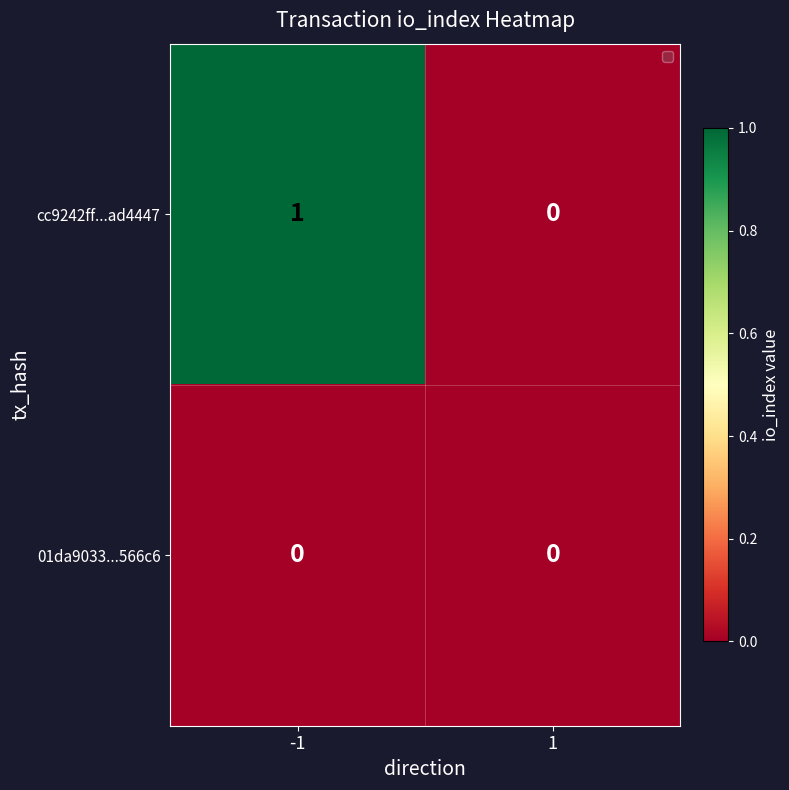

What is the greatest value displayed?

1